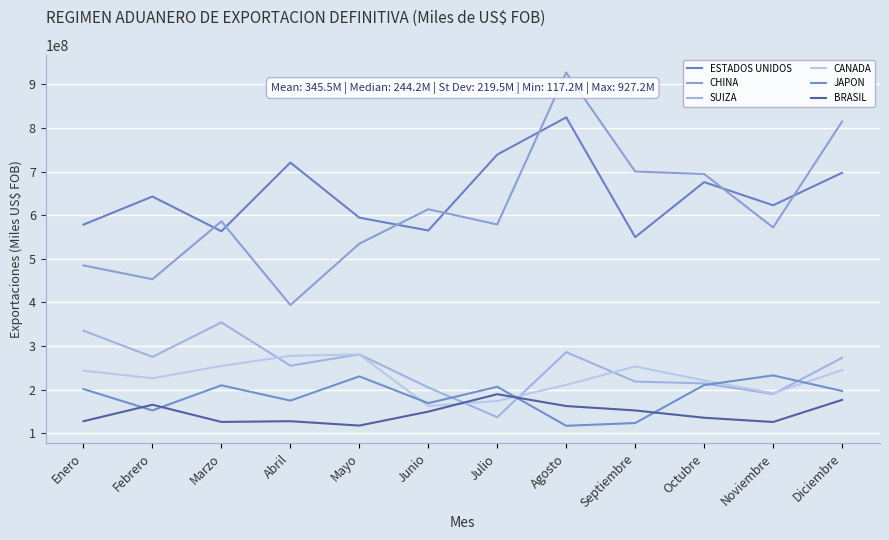

How many interior local valleys does the SUIZA series have?

4